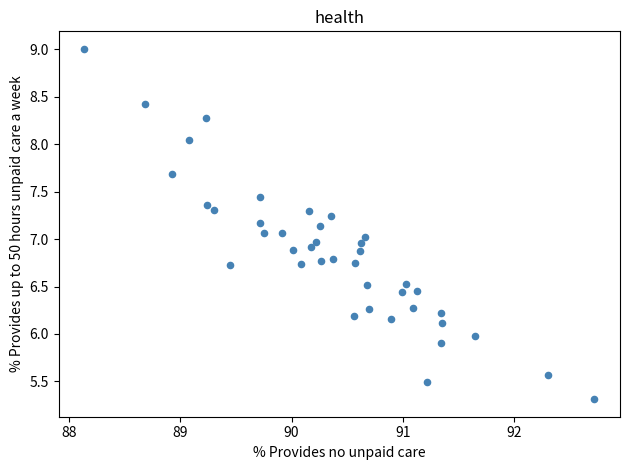

What is the range of Y values (max minus min)?

3.7